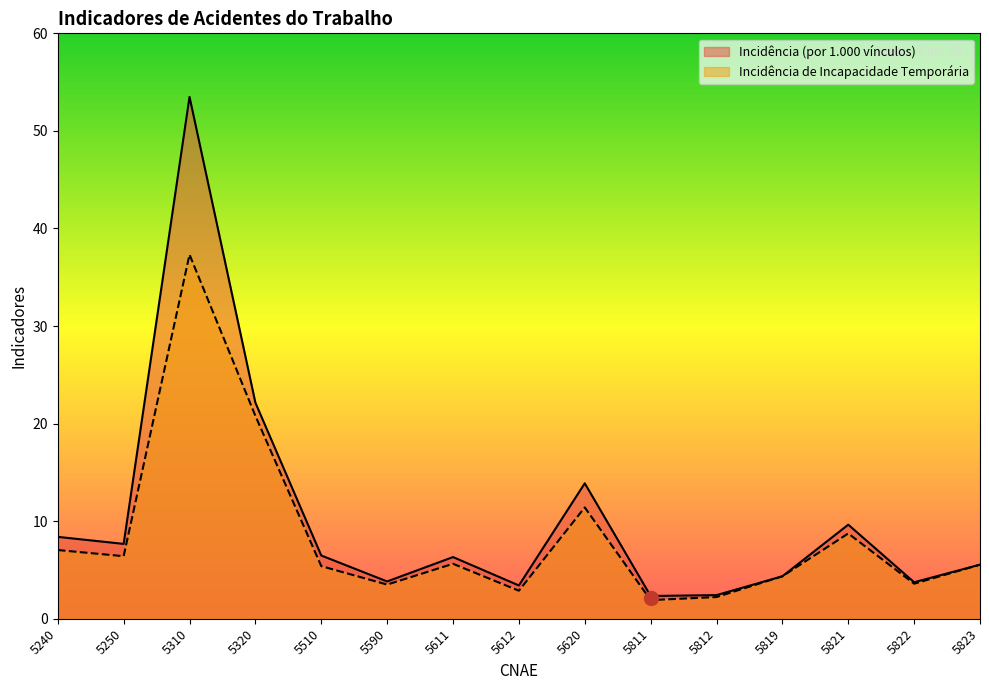

How many interior local peaks does the Incidência (por 1.000 vínculos) series have?

4